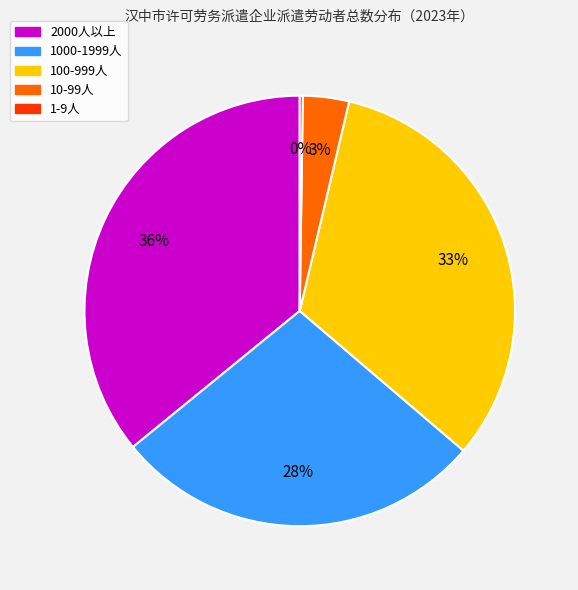

Do 100-999人 and 10-99人 together represent more than half of the pie?

No